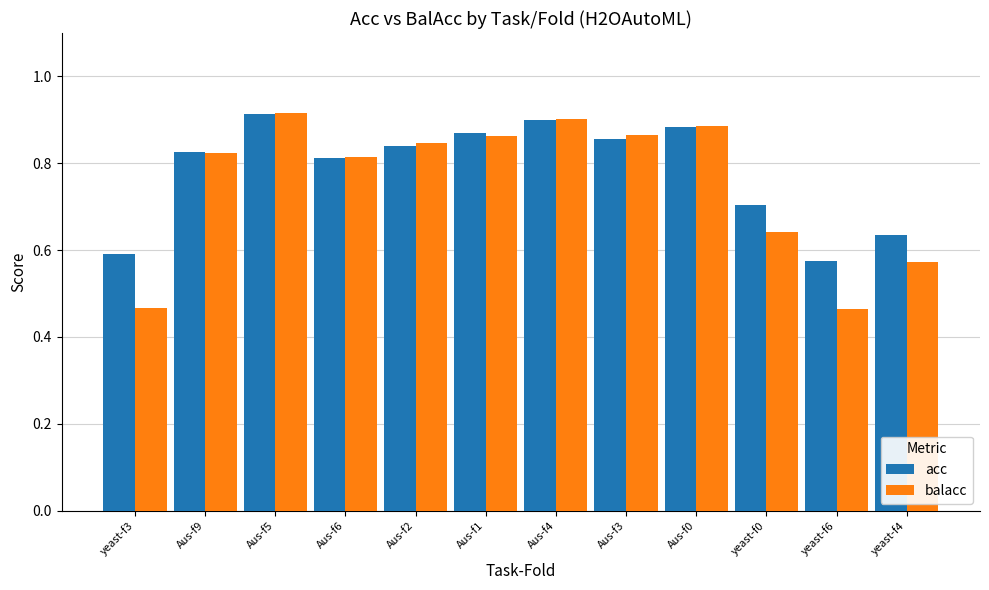

Which category has the highest value in the balacc series?

Aus-f5